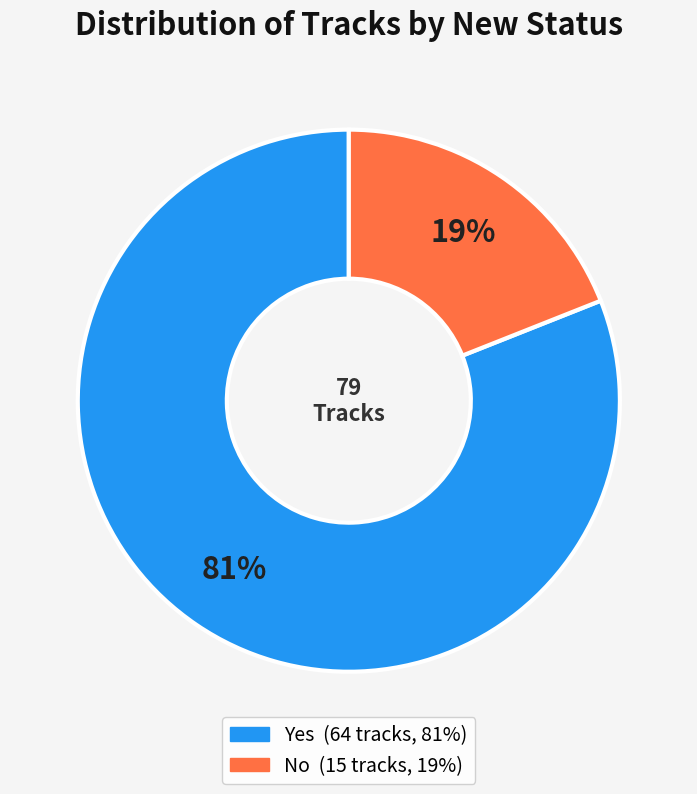

Is the sum of Yes and No greater than half?

Yes